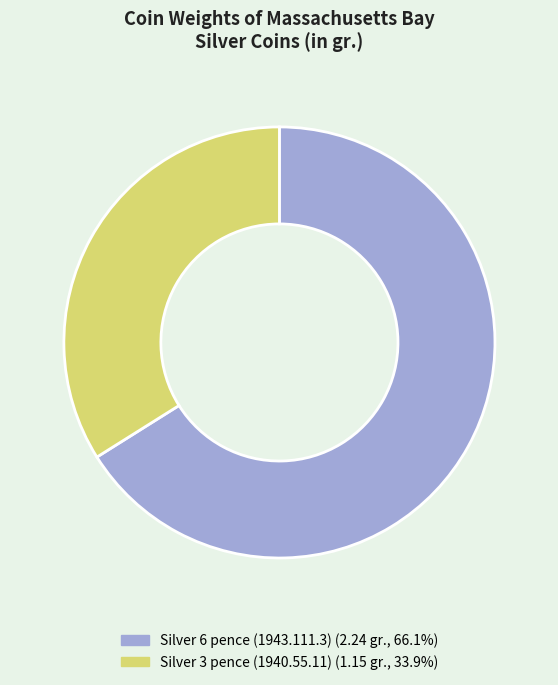

Which slice is the smallest?

Silver 3 pence (1940.55.11)